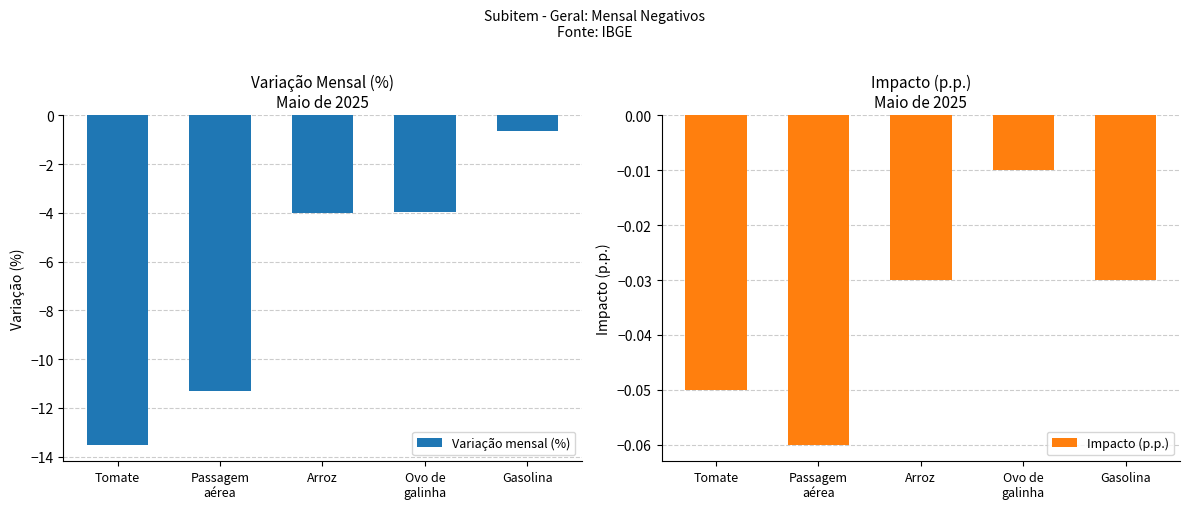

What is the spread (max minus min) of values at Tomate?

13.5